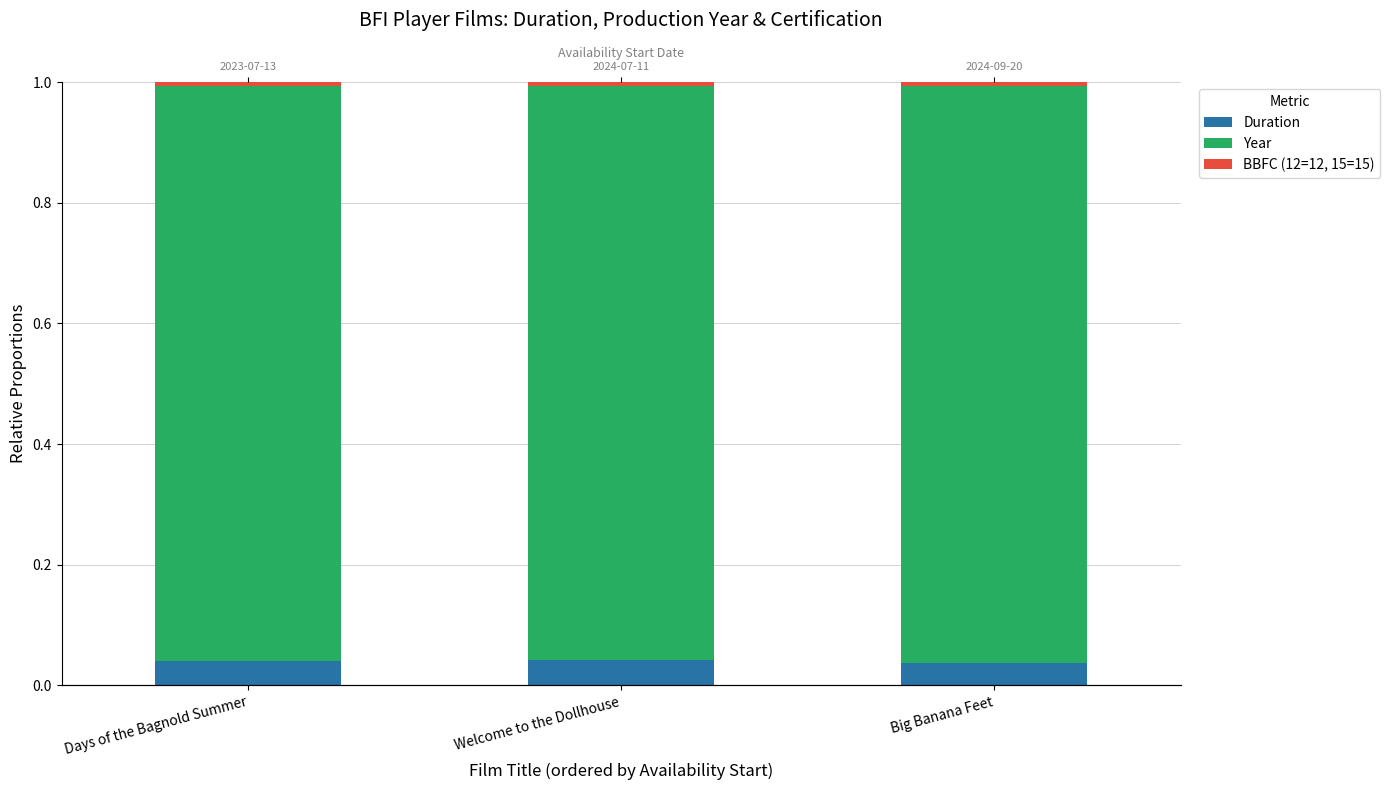

Count the number of categories in the chart.

3